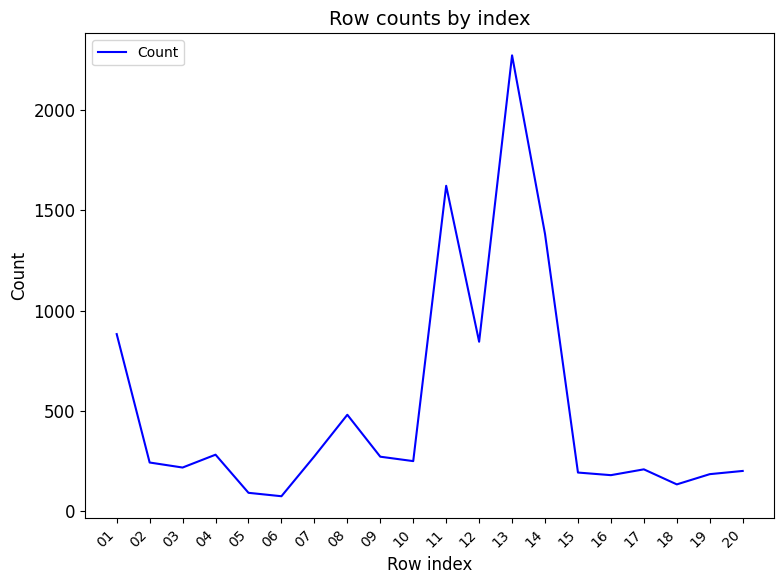

Approximately how many times larger is the value at 18 compared to 08?

0.3